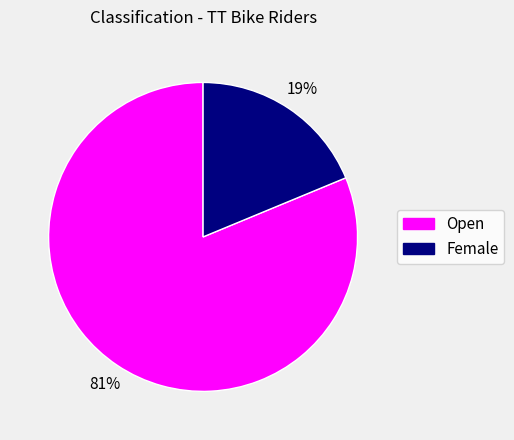

How many segments does this pie chart have?

2